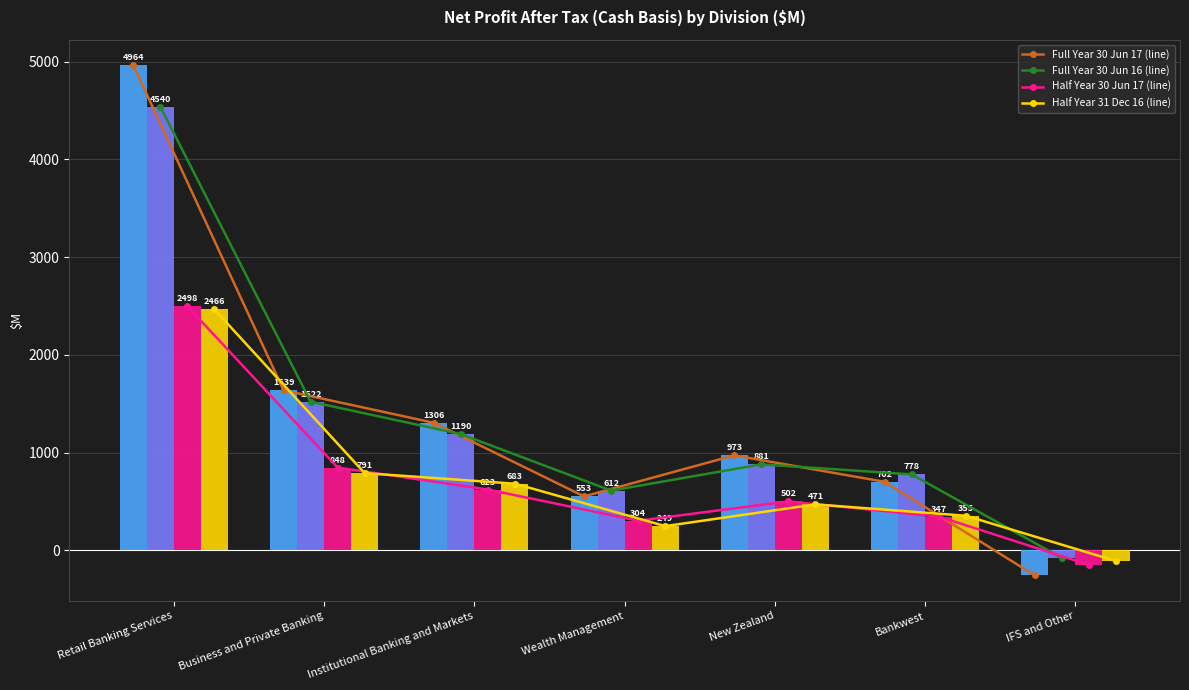

Reading right to left, what are all the values shown in this chart?

Full Year 30 Jun 17: -256	702	973	553	1306	1639	4964
Full Year 30 Jun 16: -78	778	881	612	1190	1522	4540
Half Year 30 Jun 17: -148	347	502	304	623	848	2498
Half Year 31 Dec 16: -108	355	471	249	683	791	2466